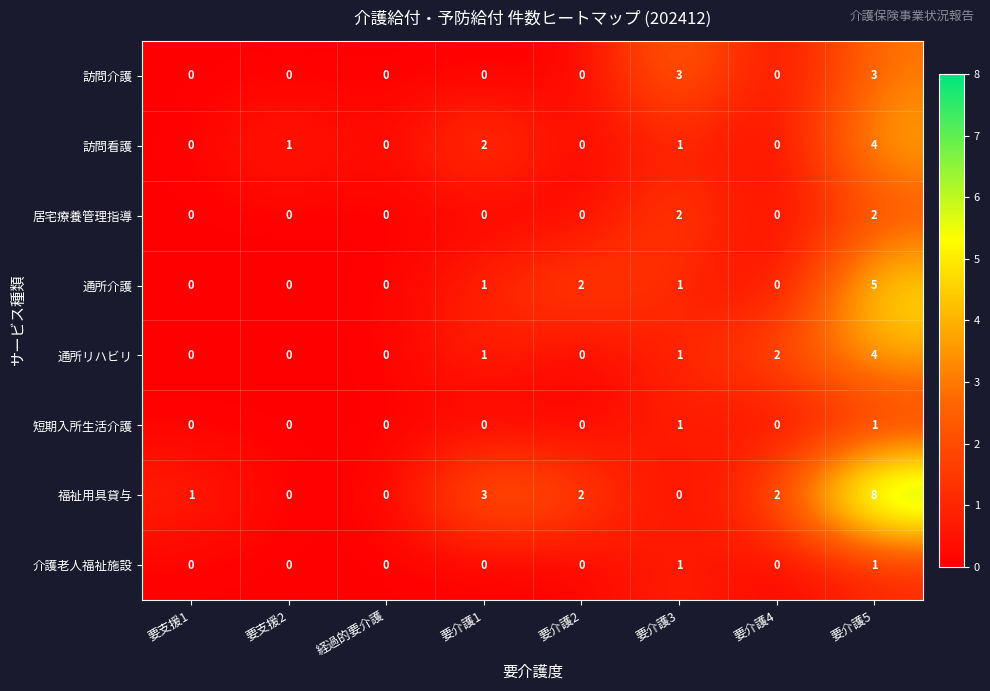

What is the maximum value shown in the chart?

8